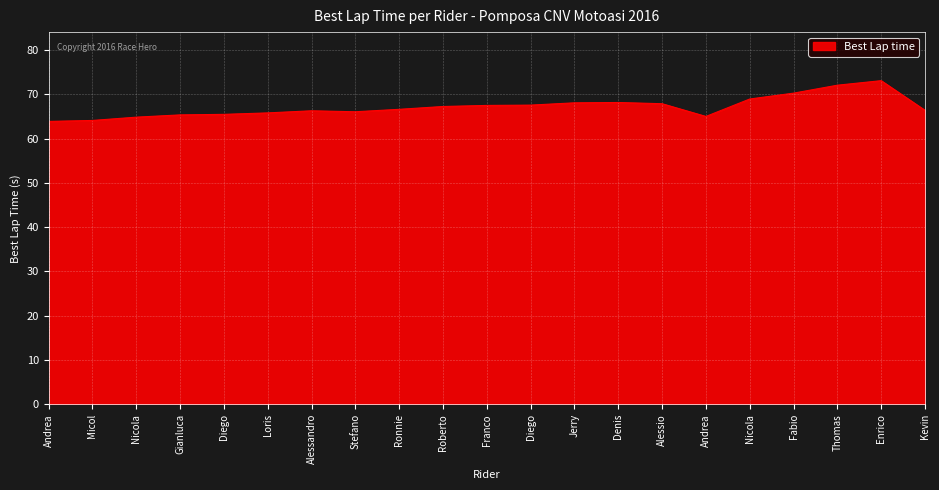

How many lines are shown in the chart?

1